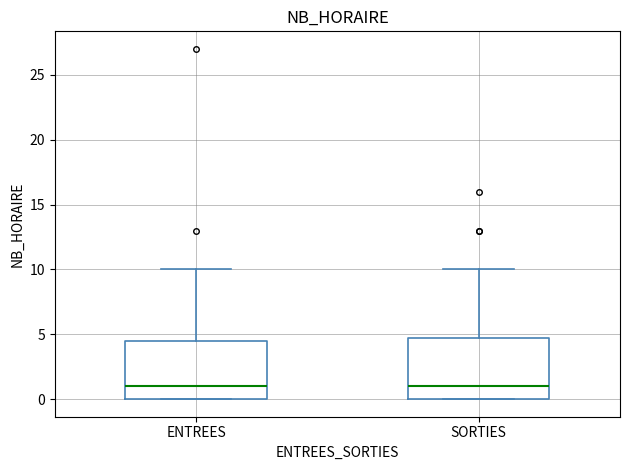

Reading left to right, transcribe this box plot: for each box, give where its median line is, the range the box spans, and where its two whiskers end, as read against the y-axis. The values are not printed on the chart, so give them approximately, as read against the axis.

ENTREES: median 1.0, box 0.0 to 4.5, whiskers 0.0 to 10.0
SORTIES: median 1.0, box 0.0 to 5.0, whiskers 0.0 to 10.0